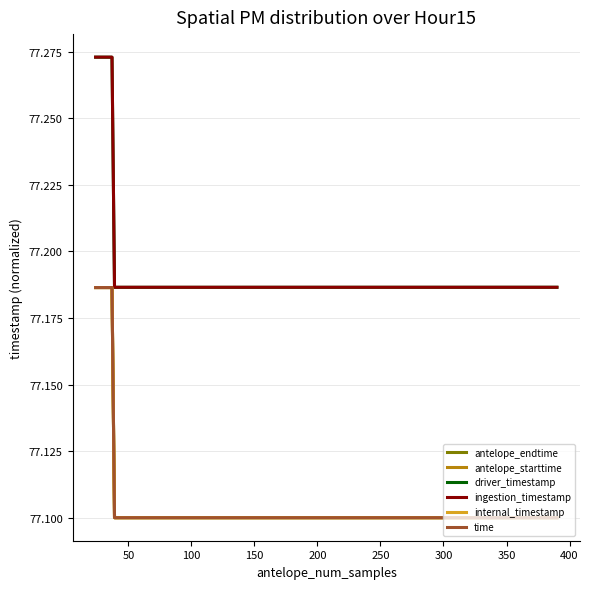

What is the minimum value for antelope_endtime?

77.1